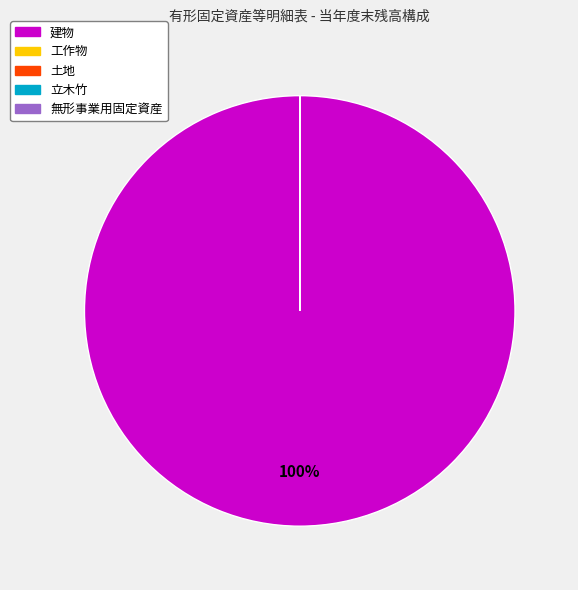

Is there a majority slice in this chart?

Yes